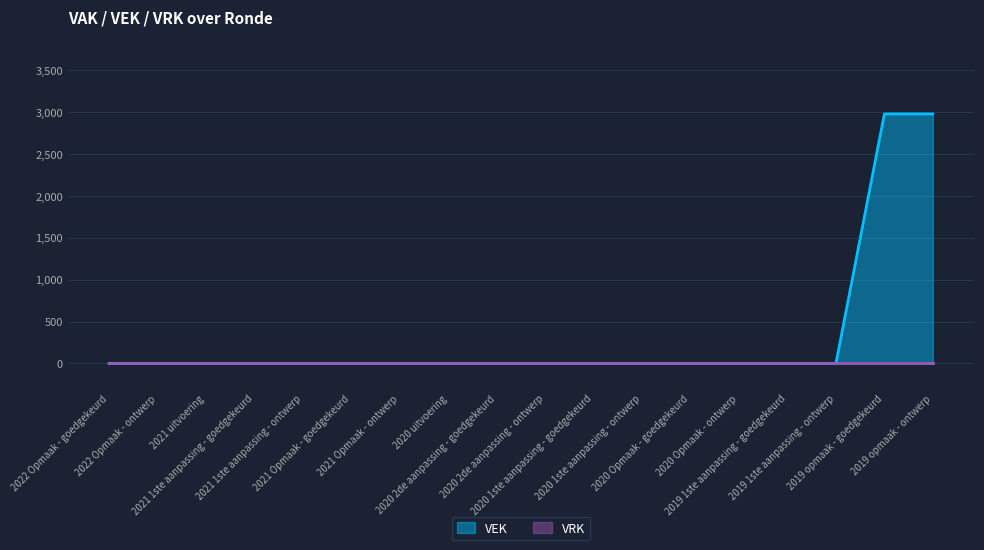

What is the sum of all values?

5962